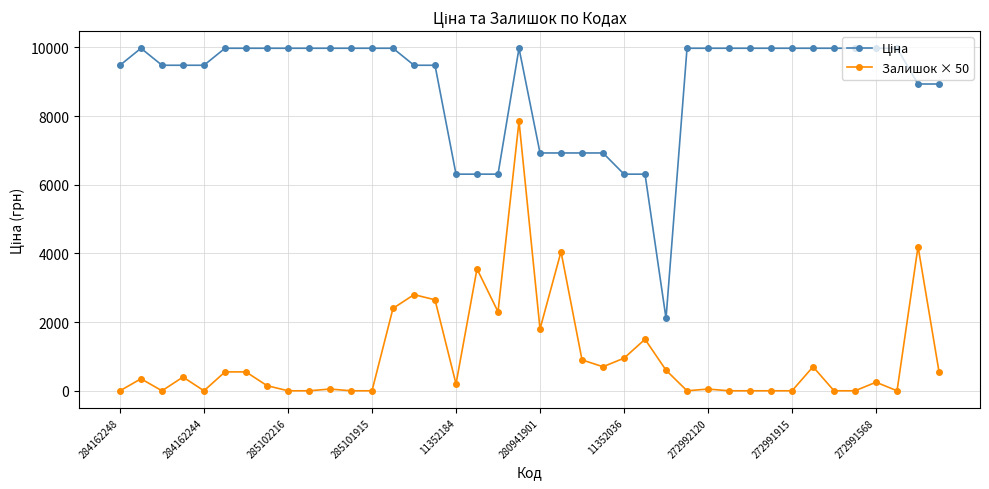

How many categories are shown in the chart?

40